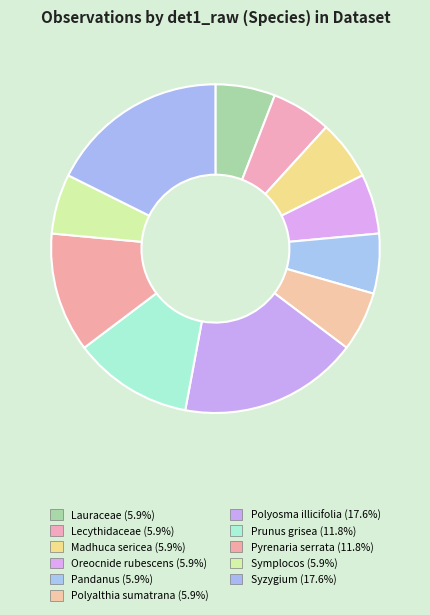

Count the number of slices in the pie.

11